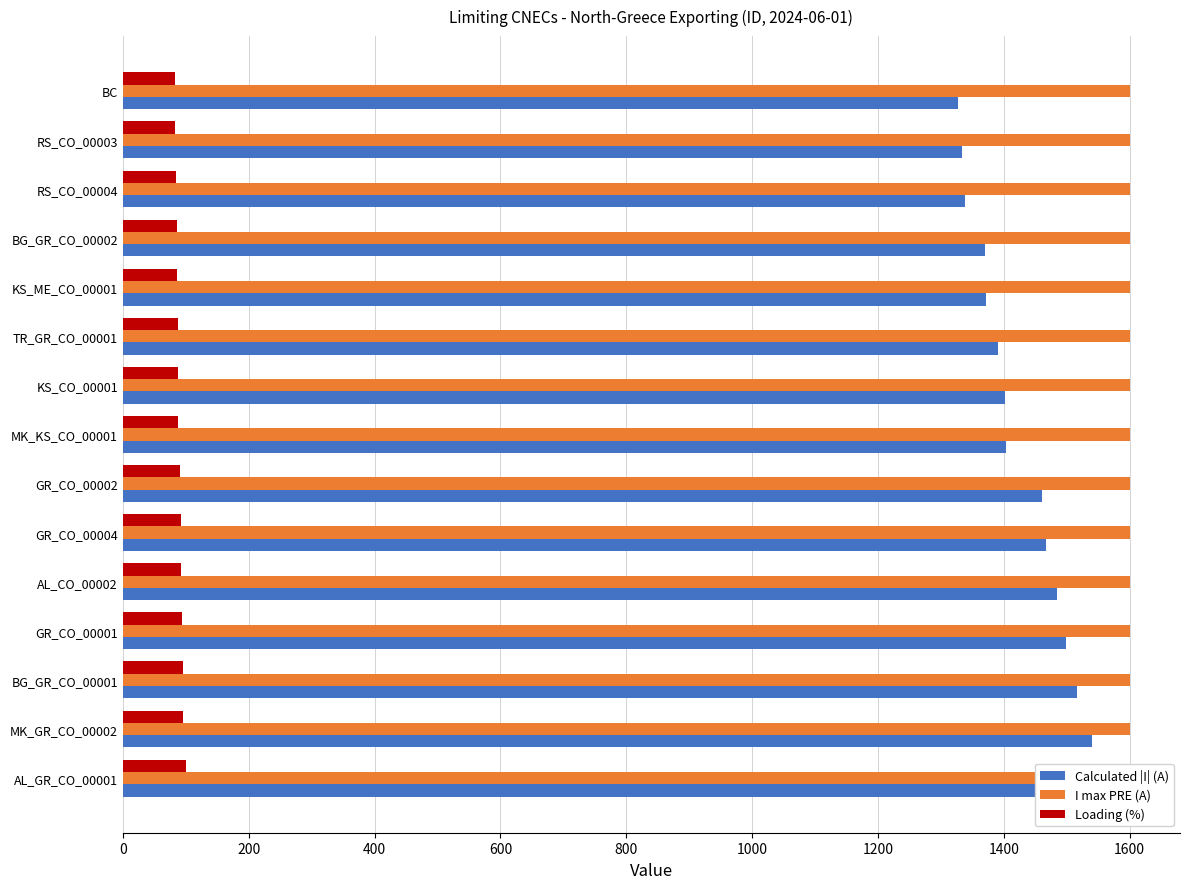

How many distinct data groups are displayed?

3